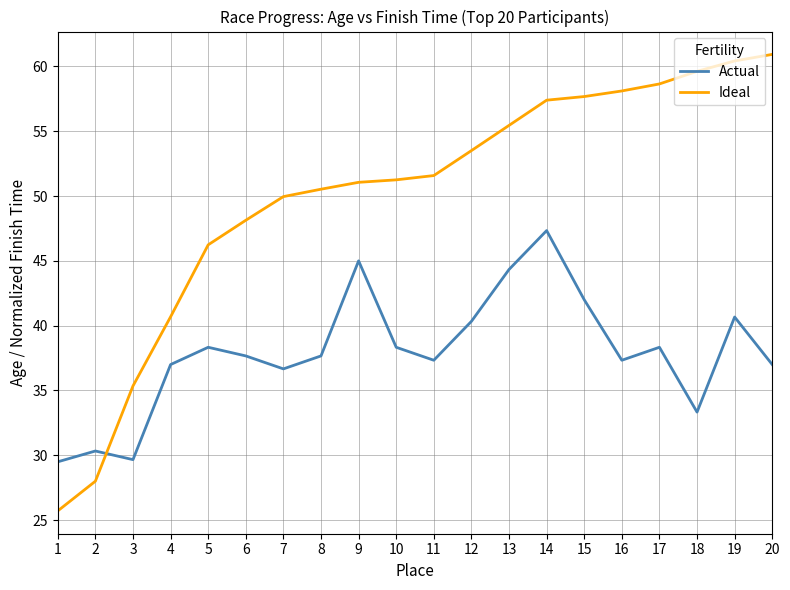

Is the value of Ideal at 13 greater than the value of Actual at 17?

Yes